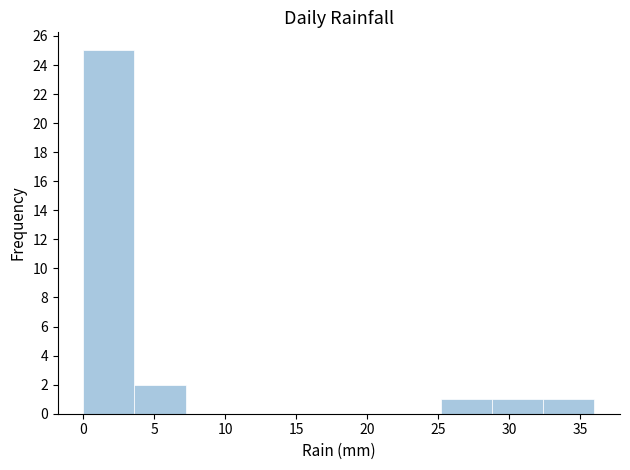

Over which range of the x-axis is the bar tallest?

0.0 to 3.6